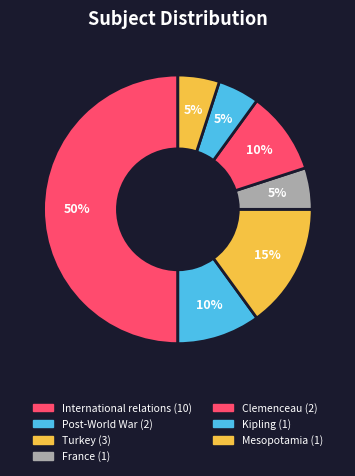

Which slice is the largest?

International relations